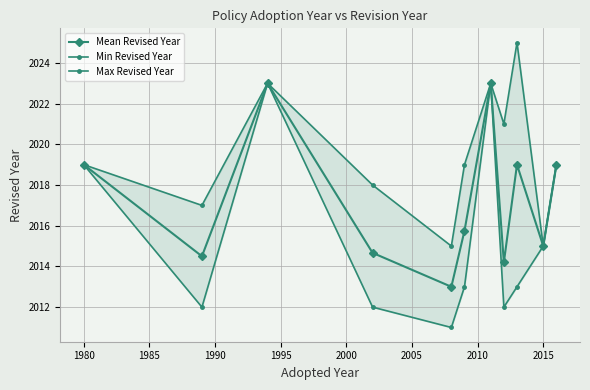

What is the minimum value for Mean Revised Year?

2013.0